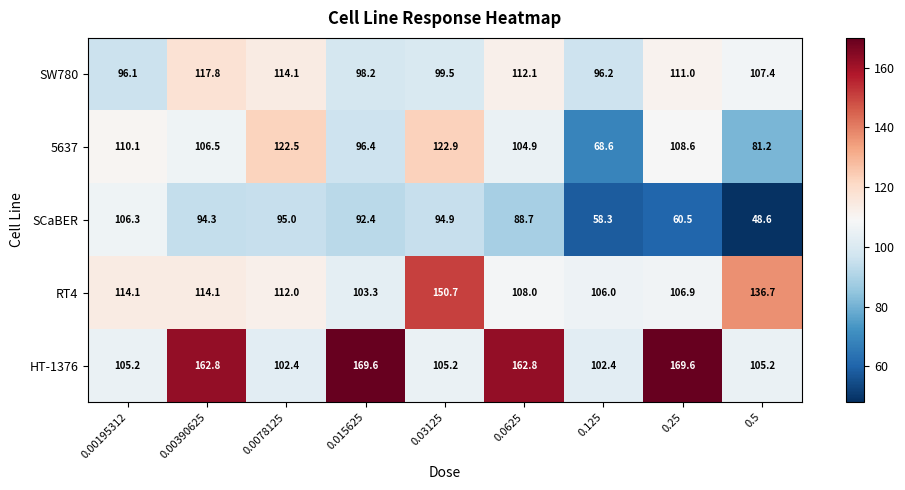

What is the difference between the second highest and minimum values in the SCaBER series?

46.4